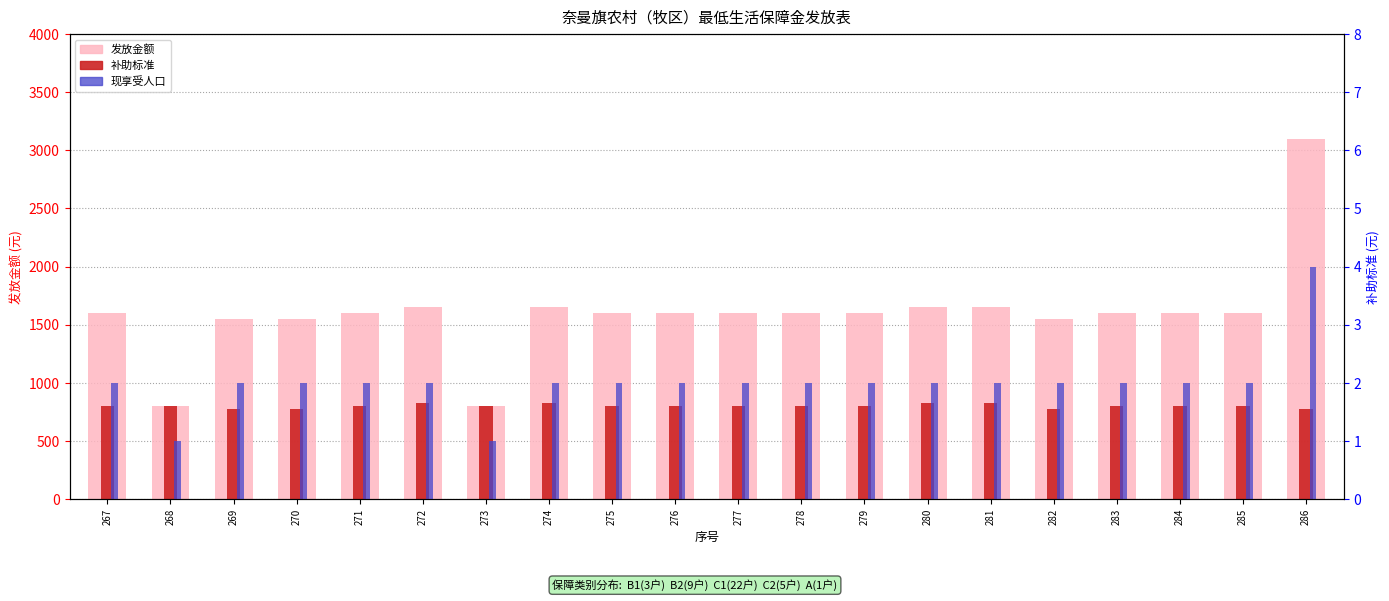

Reading right to left, transcribe all the data shown in this chart.

发放金额: 286=3100	285=1600	284=1600	283=1600	282=1550	281=1650	280=1650	279=1600	278=1600	277=1600	276=1600	275=1600	274=1650	273=800	272=1650	271=1600	270=1550	269=1550	268=800	267=1600
补助标准: 286=775	285=800	284=800	283=800	282=775	281=825	280=825	279=800	278=800	277=800	276=800	275=800	274=825	273=800	272=825	271=800	270=775	269=775	268=800	267=800
现享受人口: 286=4	285=2	284=2	283=2	282=2	281=2	280=2	279=2	278=2	277=2	276=2	275=2	274=2	273=1	272=2	271=2	270=2	269=2	268=1	267=2